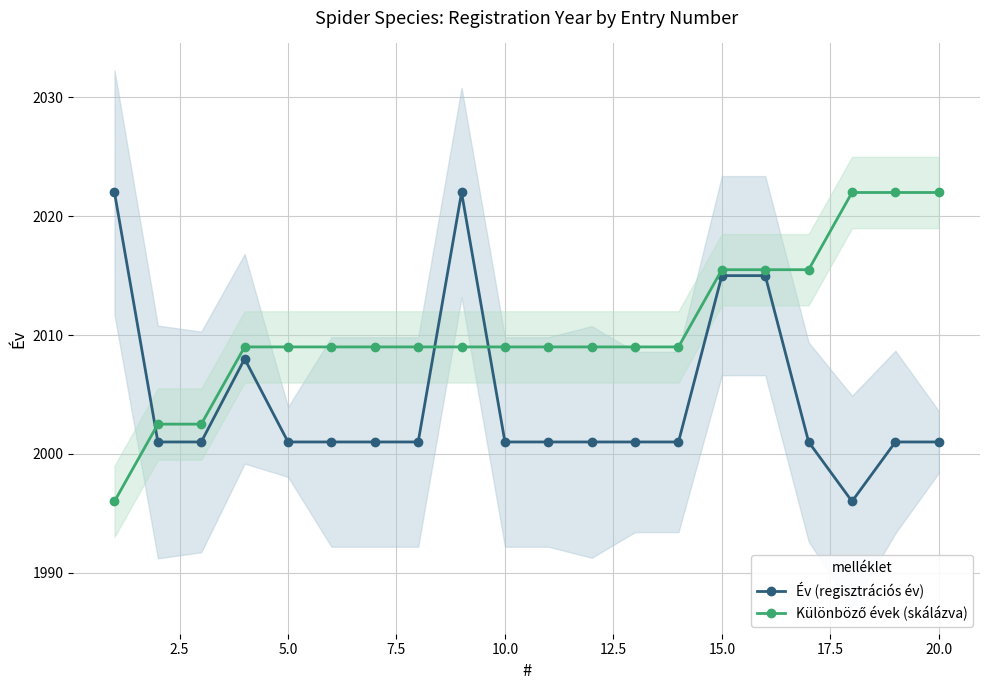

What is the greatest value displayed?

2022.0